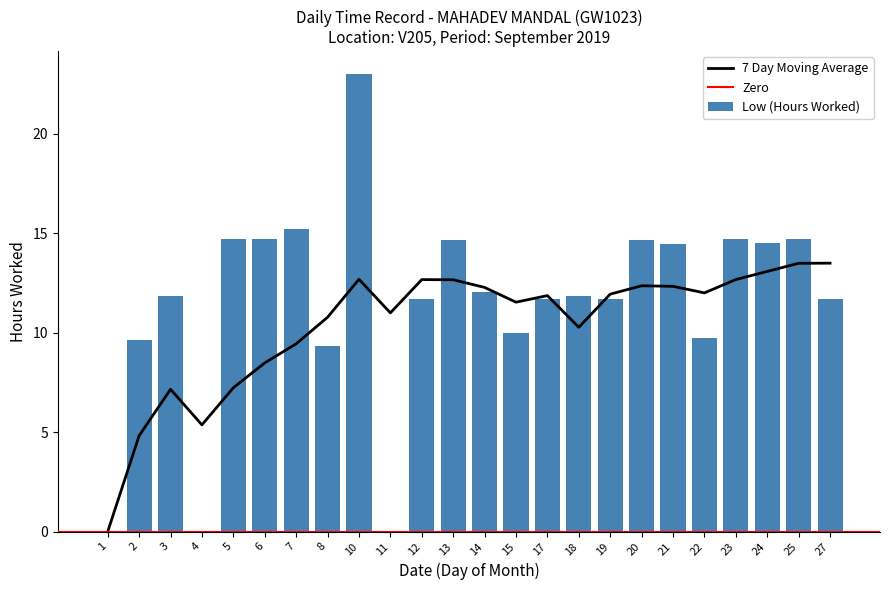

Where does the data first go above 11?

3